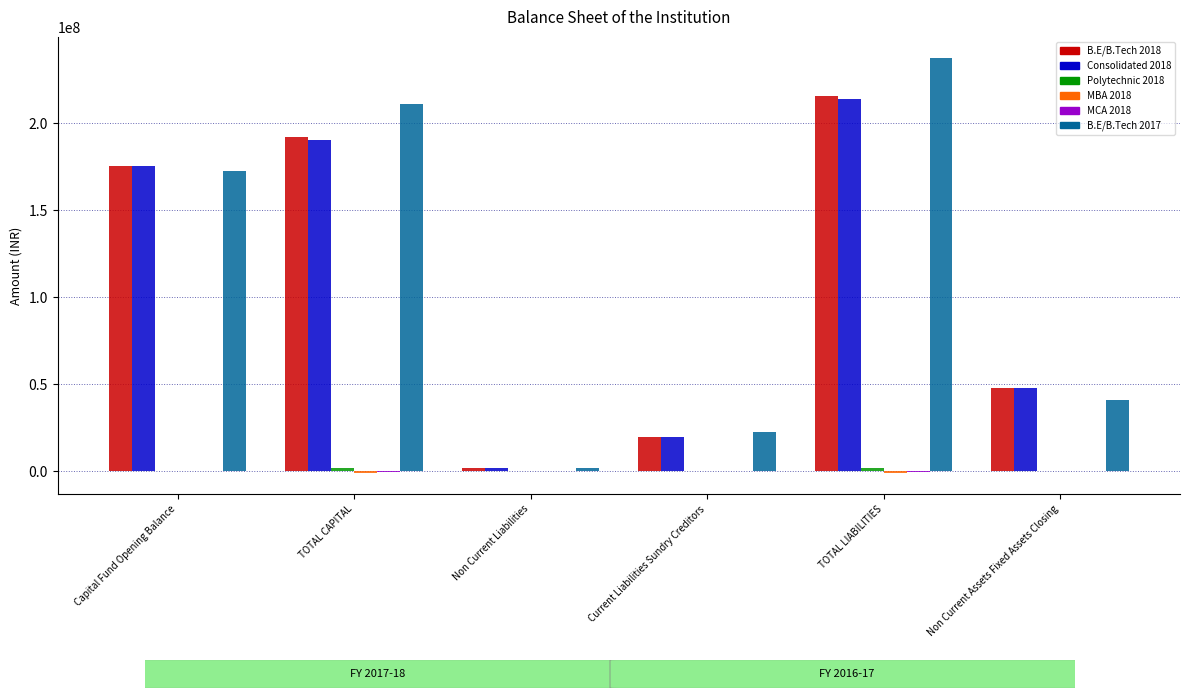

True or false: B.E/B.Tech 2018 has a value of 19715938.0 at Current Liabilities Sundry Creditors.

True